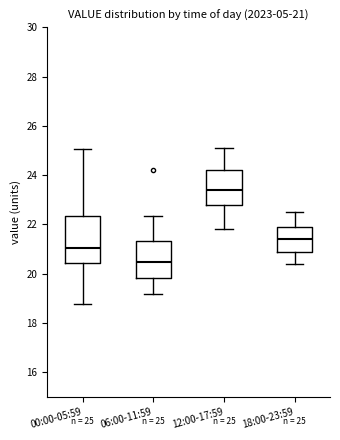

Which box has the lowest median line?

06:00-11:59